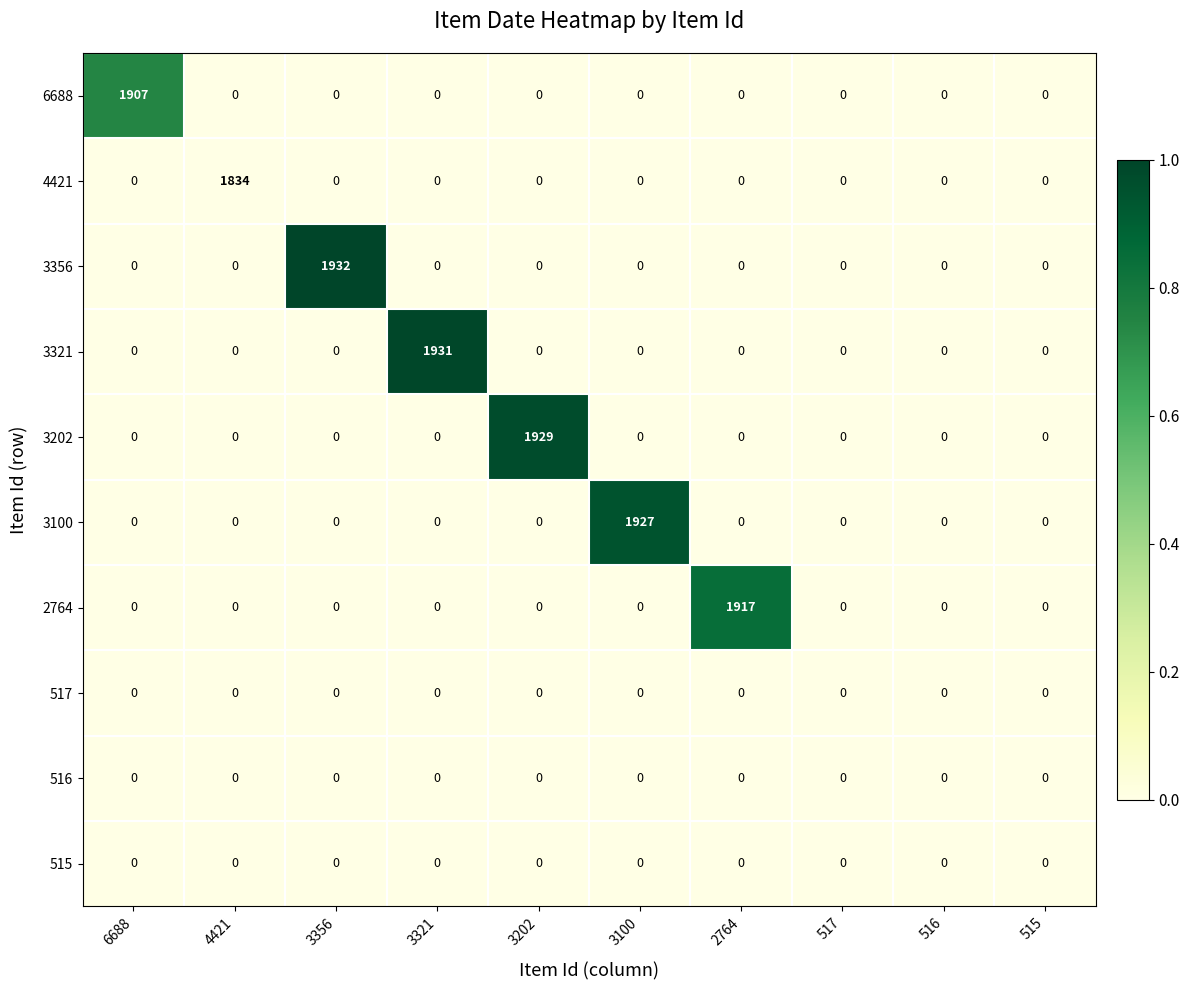

At which category is the sum across all series the highest?

3356